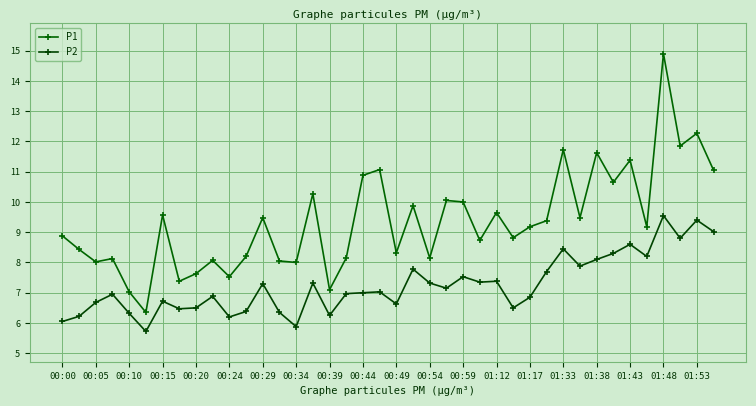

Count the number of data series in this chart.

2